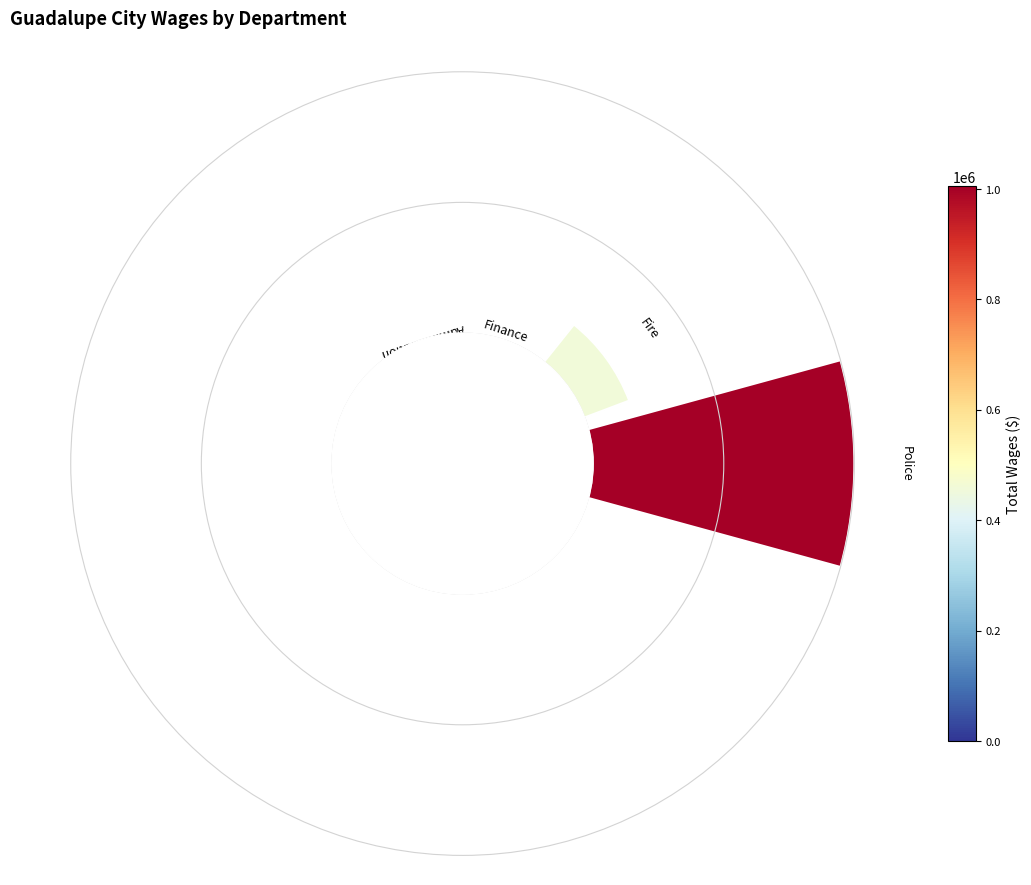

Count the number of slices in the pie.

10